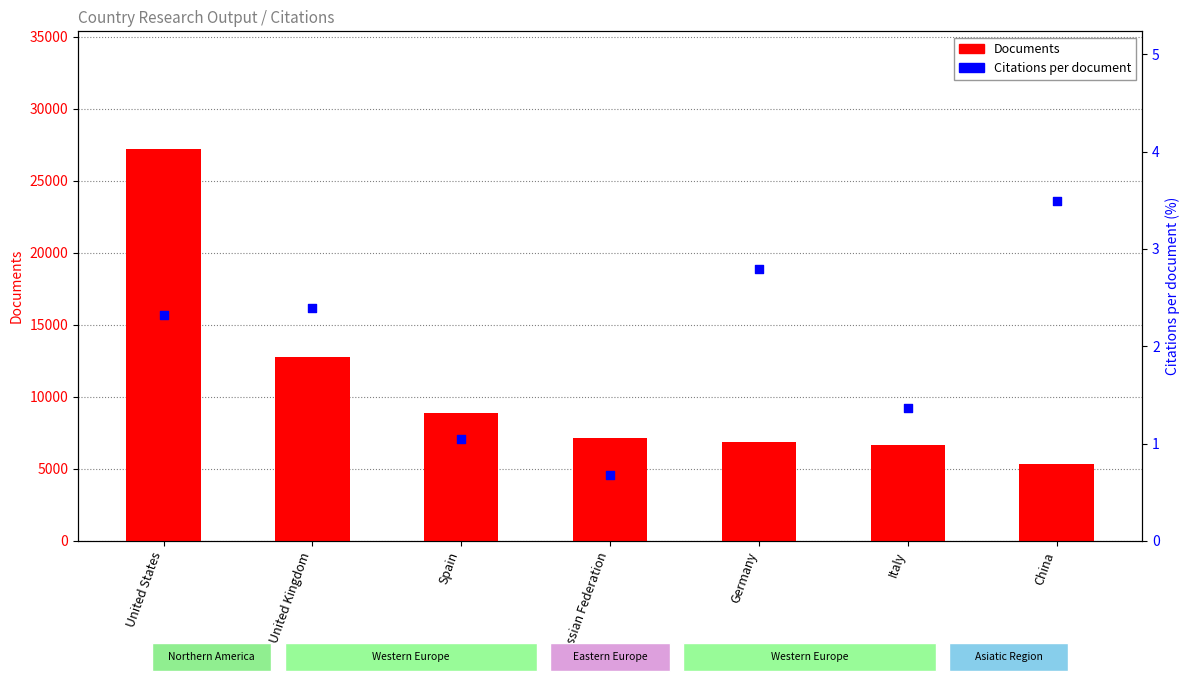

Which series has the largest Y range (max minus min)?

Documents